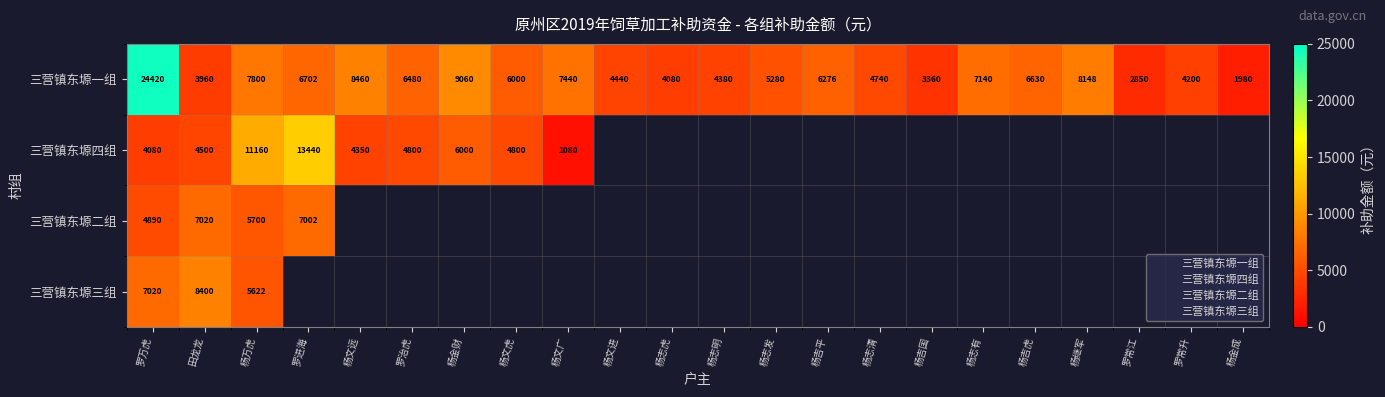

What is the sum of the 三营镇东塬一组 values at 罗常江 and 杨文广?

10290